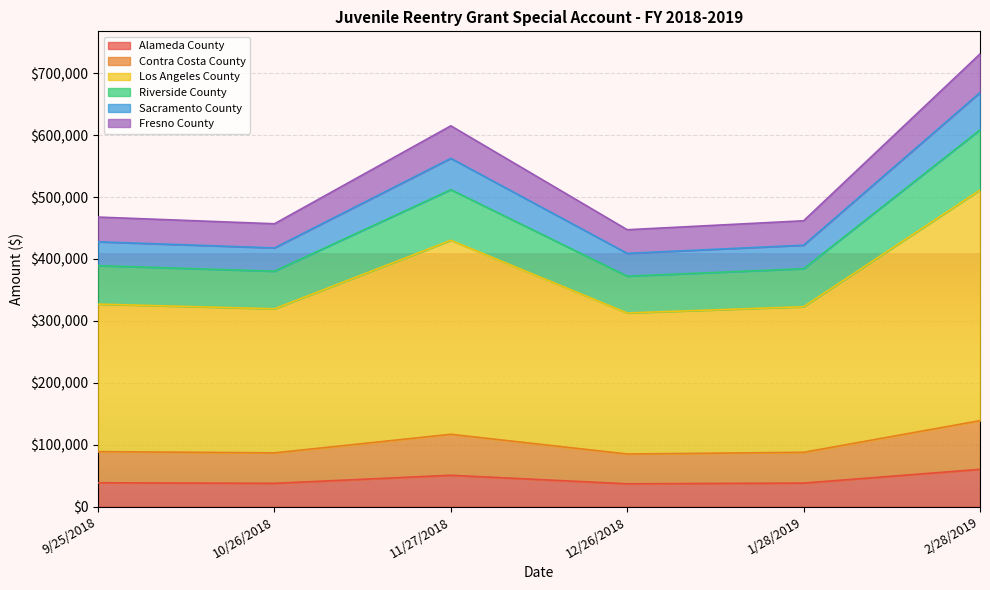

True or false: Alameda County has a value of 37597.1 at 10/26/2018.

True